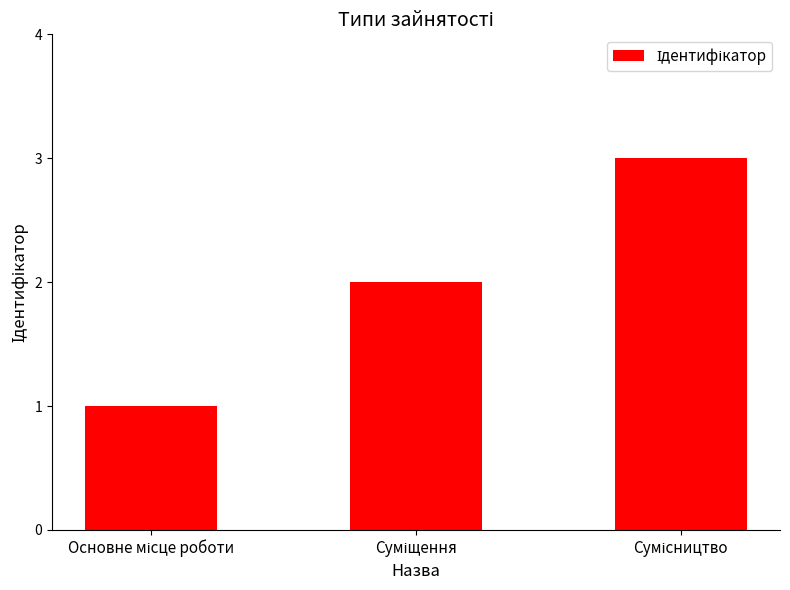

Reading right to left, what are all the values shown in this chart?

3	2	1